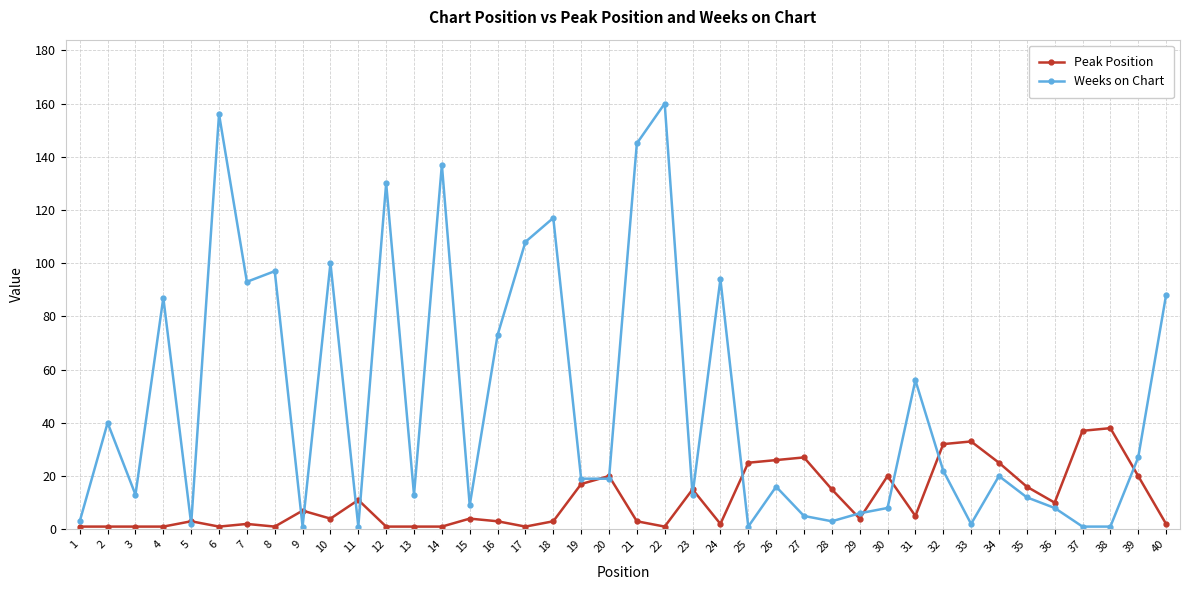

Between 28 and 33, which series saw the biggest shift?

Peak Position